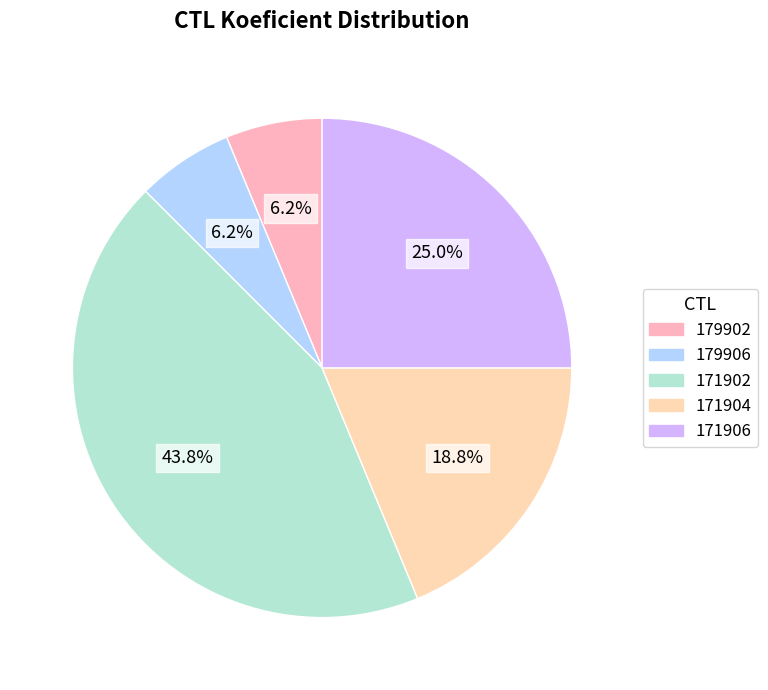

To the nearest percent, what is the difference between the 171902 and 171906 slice percentages?

19%